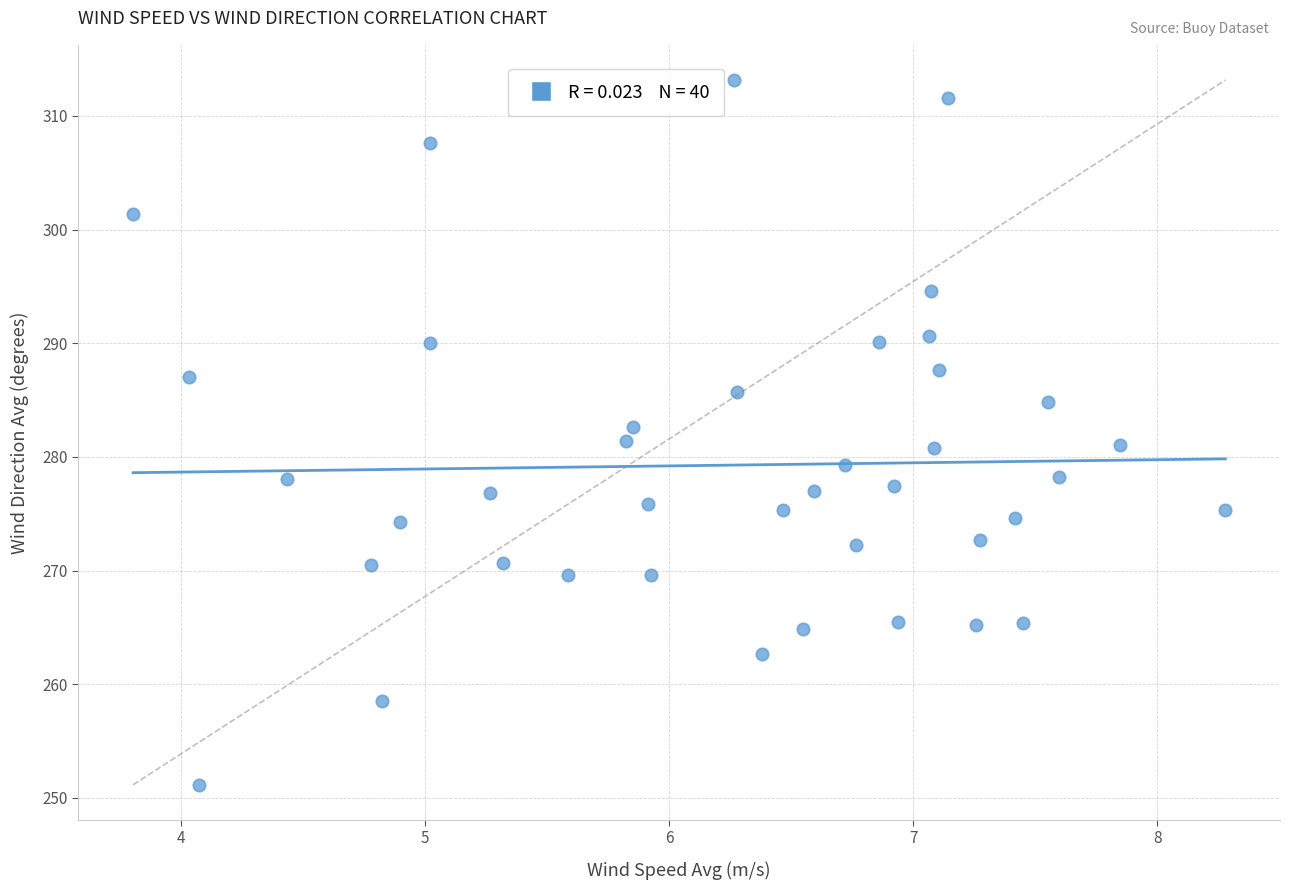

What is the range of Y values (max minus min)?

62.0